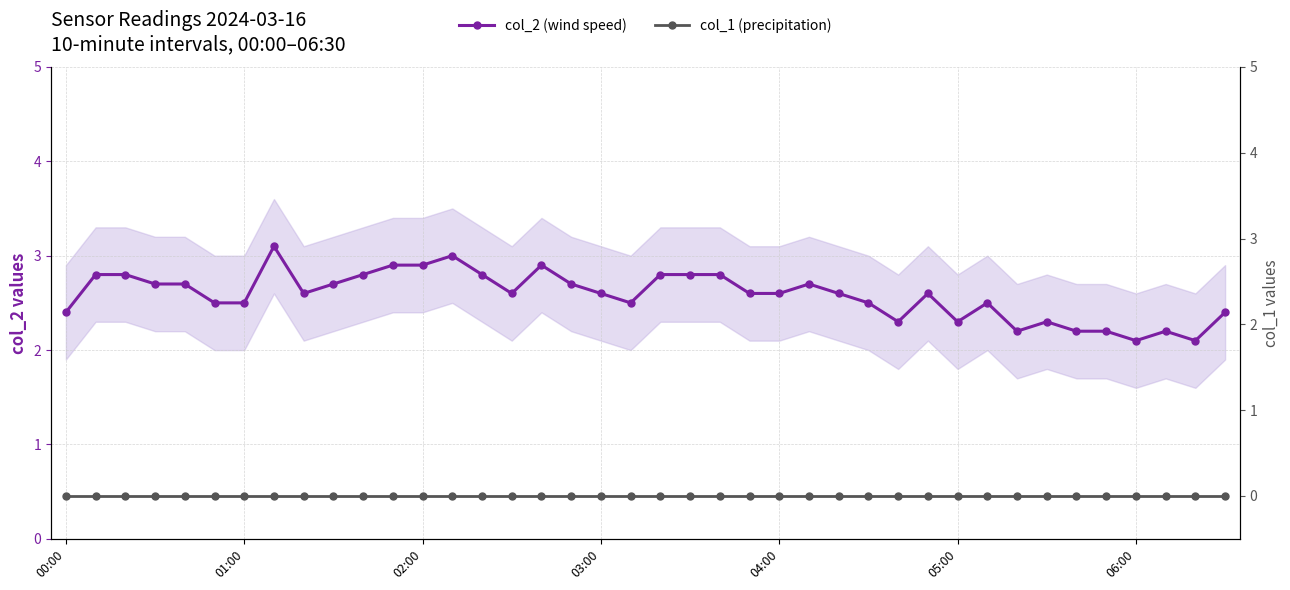

Does the chart have visible grid lines?

Yes